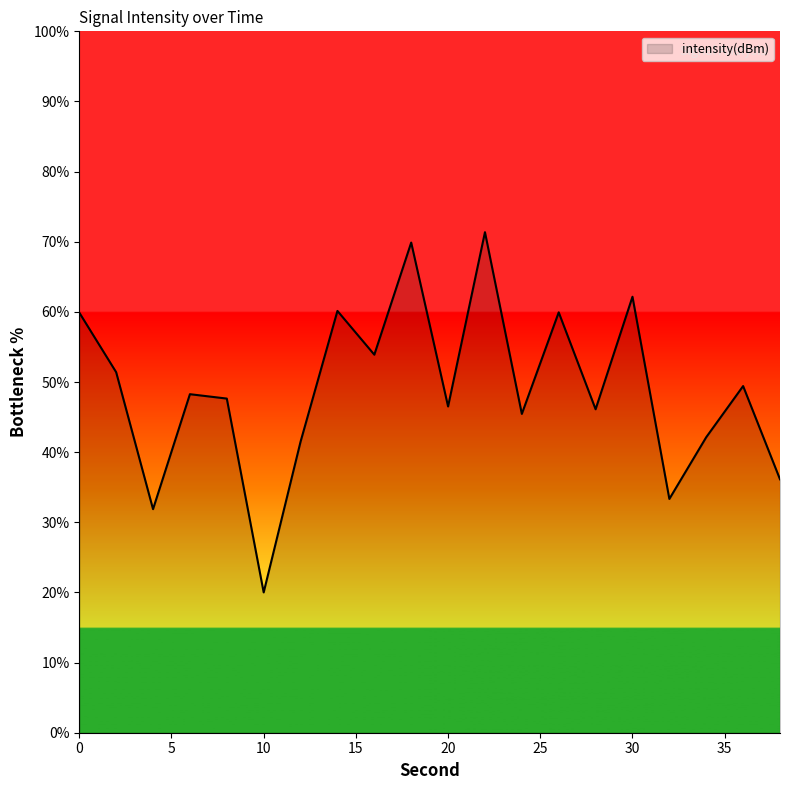

What is the difference between the maximum and minimum values?

51.4